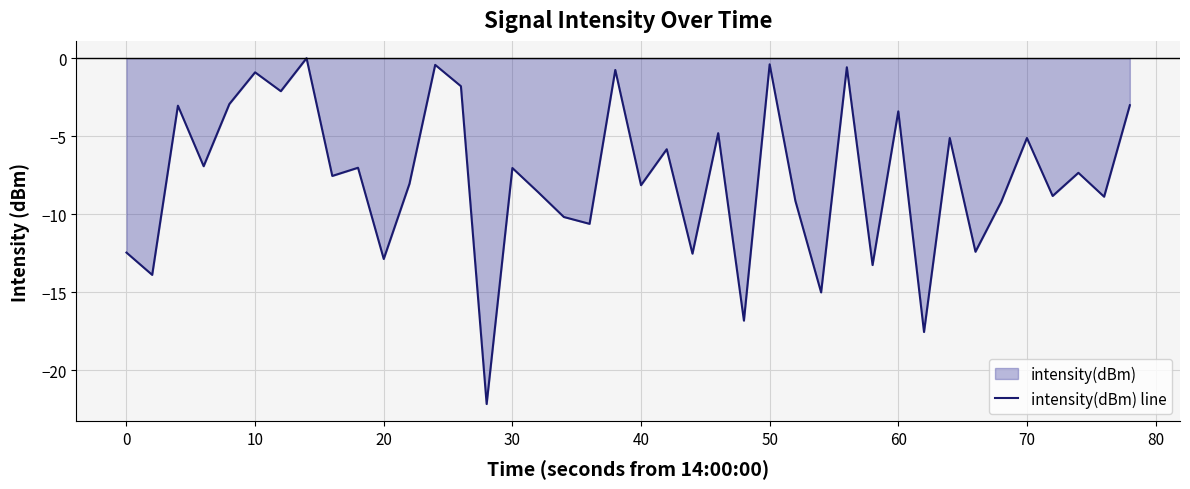

True or false: the data has more than 2 interior local peaks.

True